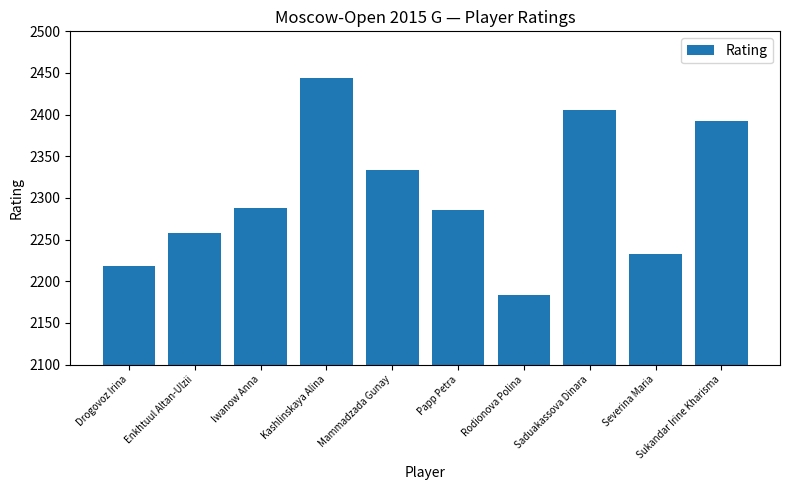

What is the label of the 5th bar from the left?

Mammadzada Gunay